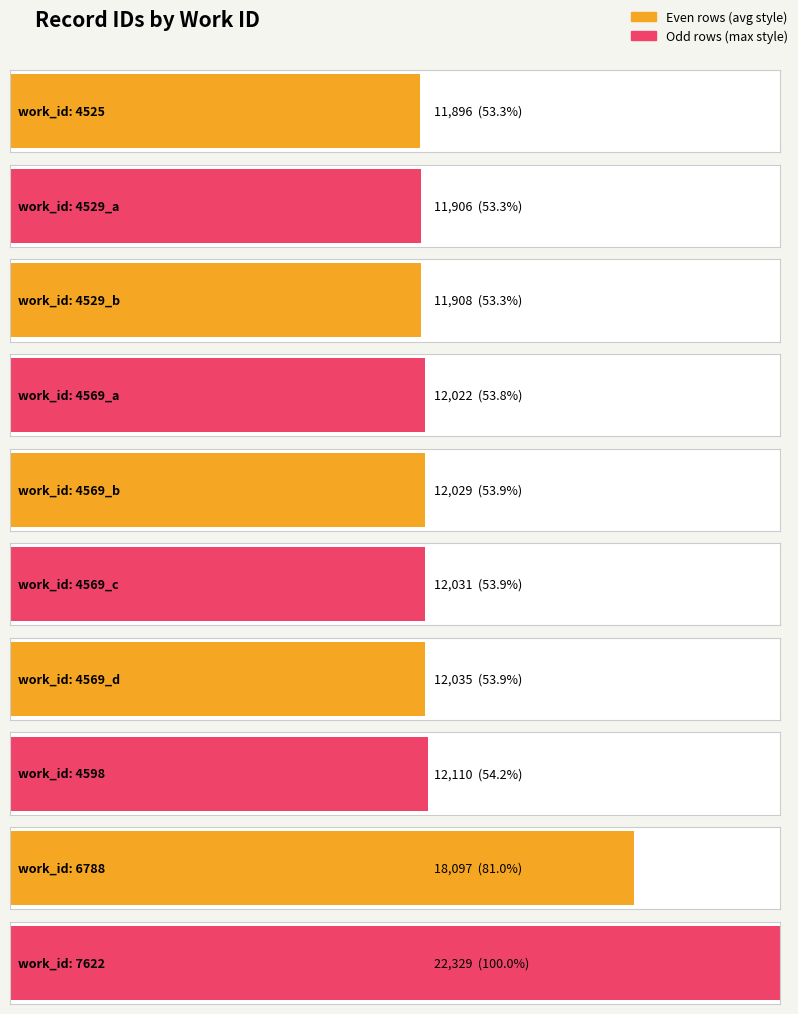

The chart shows a value of 18008 at 4529. True or false?

False